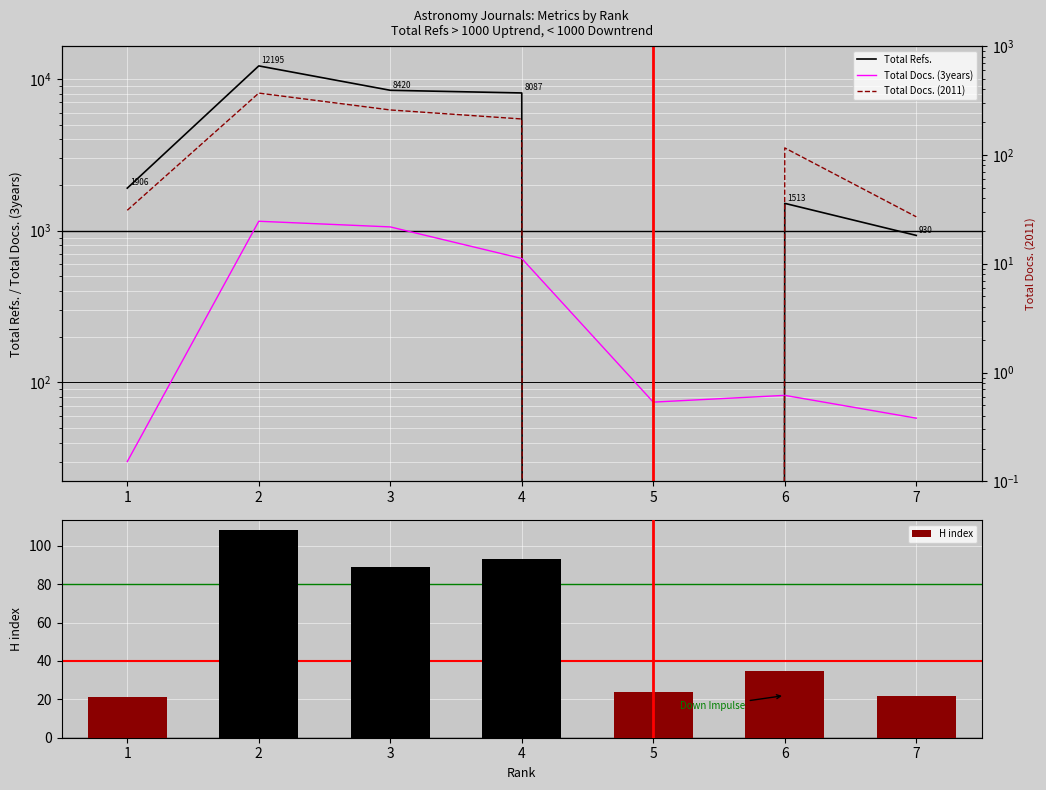

What is the value of the H index bar at the 3rd from the left?

89